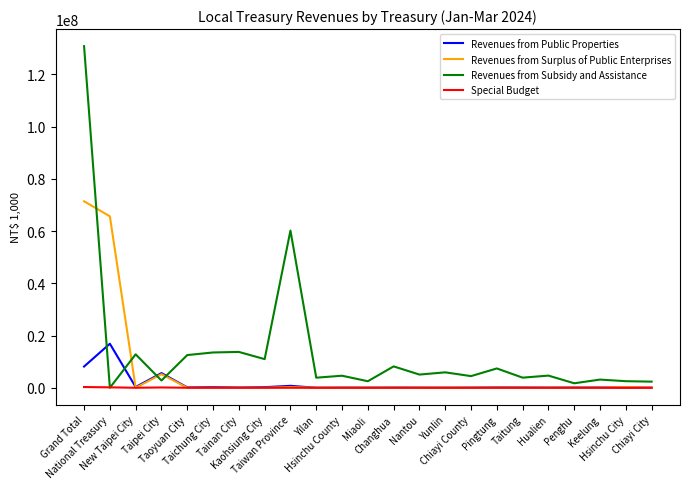

Does the chart have visible grid lines?

No